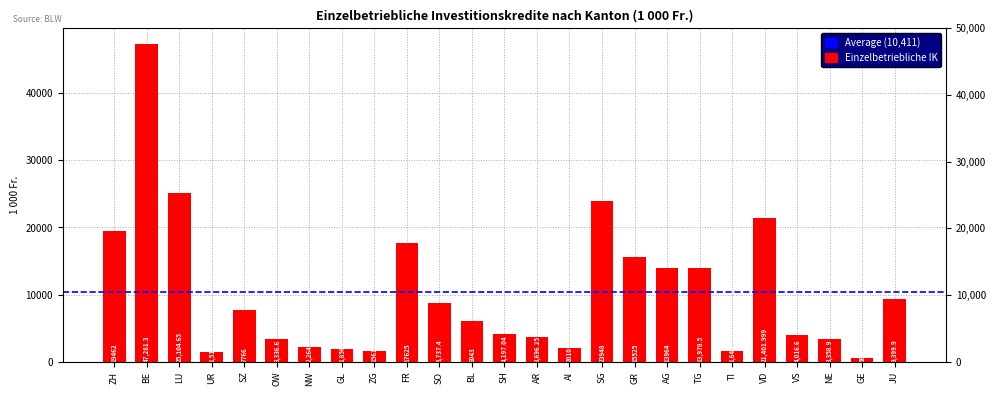

Reading left to right, list all the values displayed in this chart.

19462.0	47281.3	25104.7	1514.5	7766.0	3336.6	2264.1	1856.6	1561.0	17625.0	8737.4	6043.0	4197.0	3696.2	2010.0	23948.0	15525.0	13964.0	13978.5	1649.7	21402.0	4016.6	3358.9	569.1	9399.9